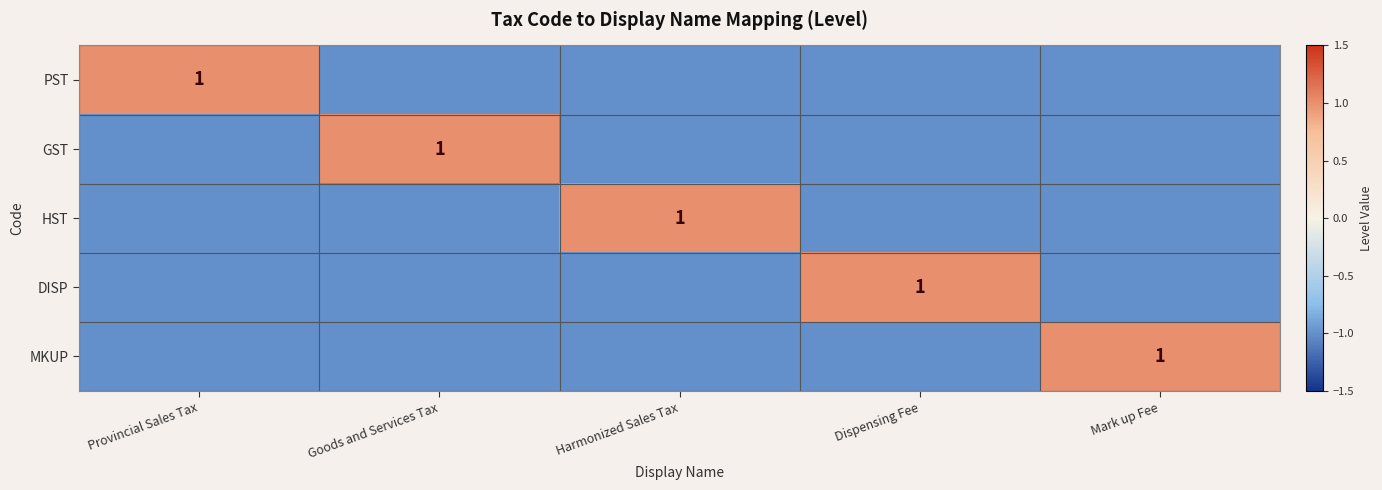

The MKUP series shows 1 at Mark up Fee. True or false?

True